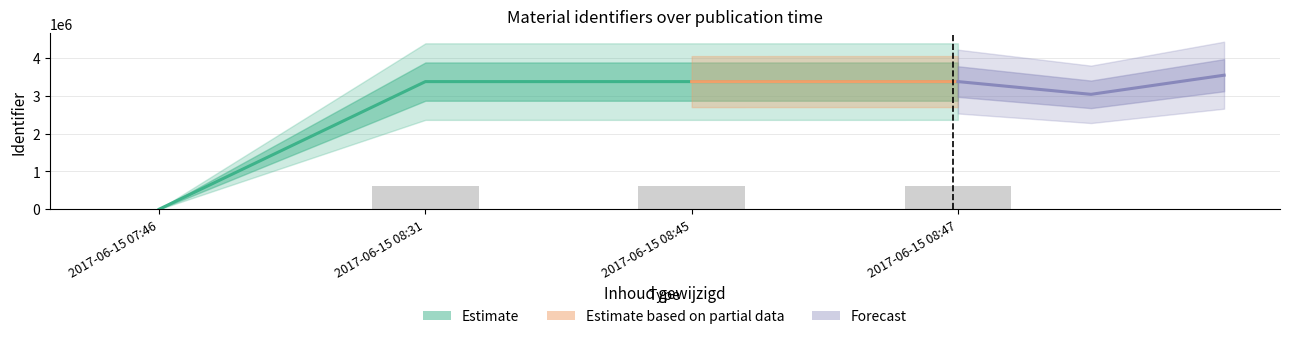

What is the total value across all series at 2017-06-15 08:45?

3985179.8